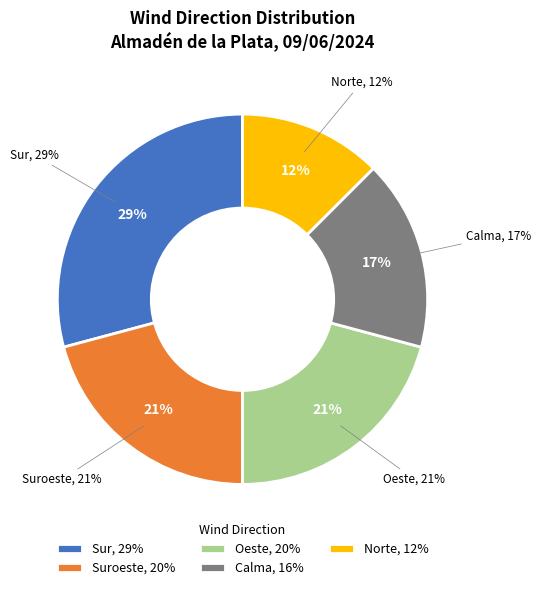

To the nearest percent, what is the average slice percentage?

20%